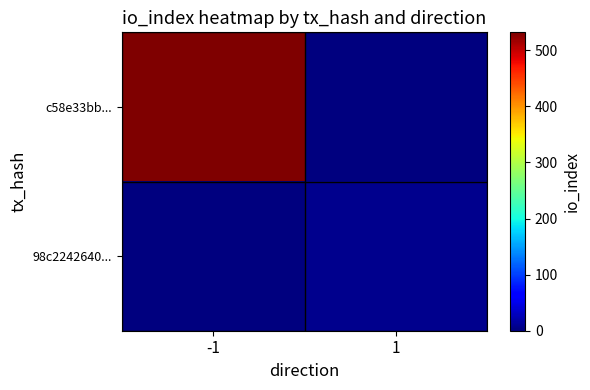

How many series are shown in this chart?

2